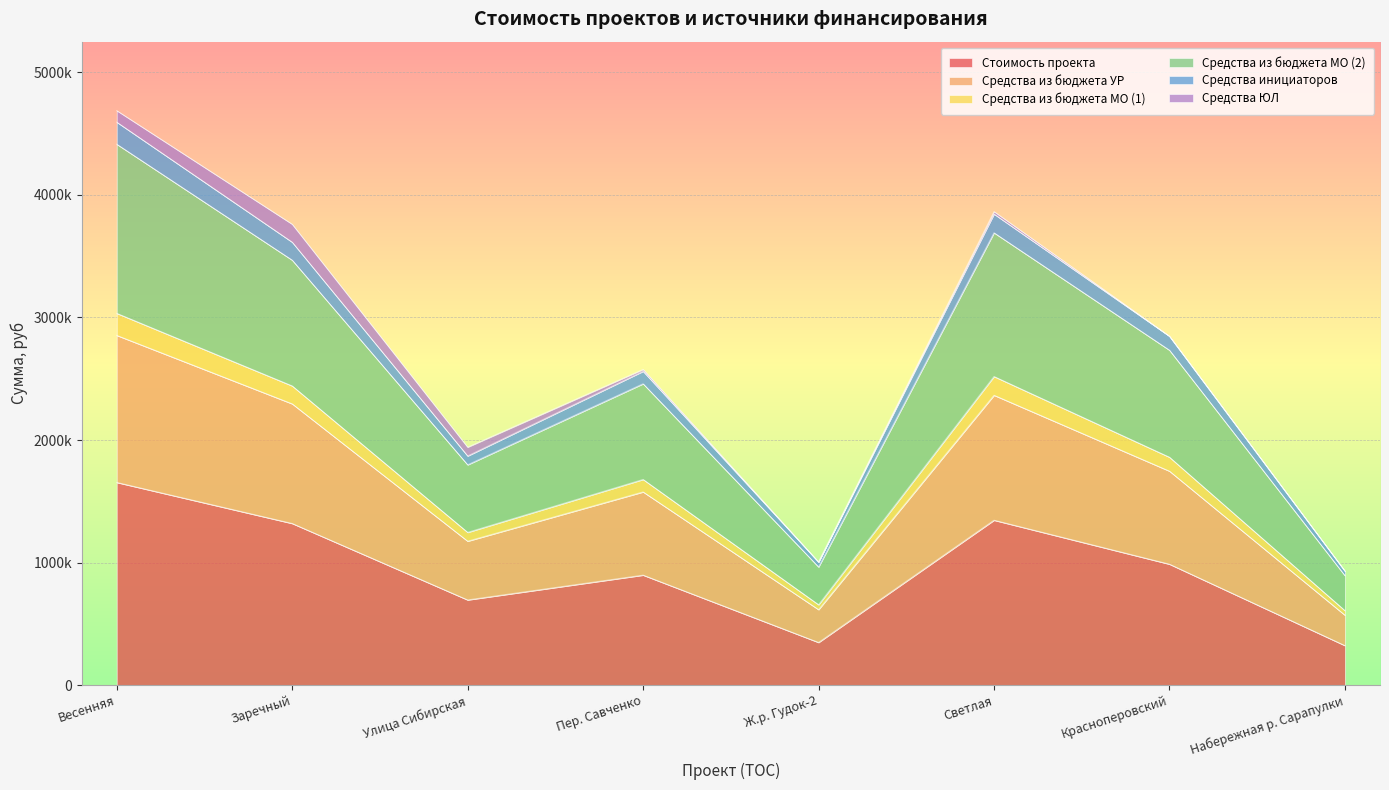

What is the label of the 2nd point from the left?

Заречный